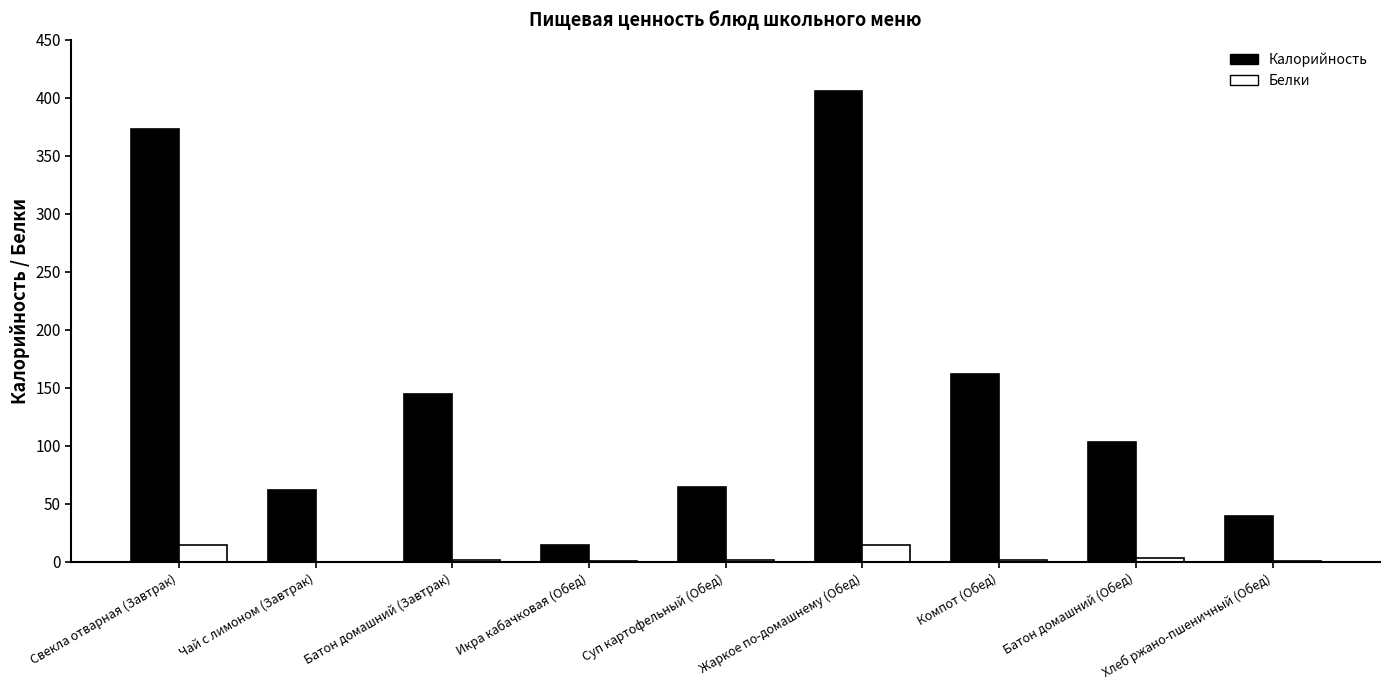

What is the average value of the Белки series?

5